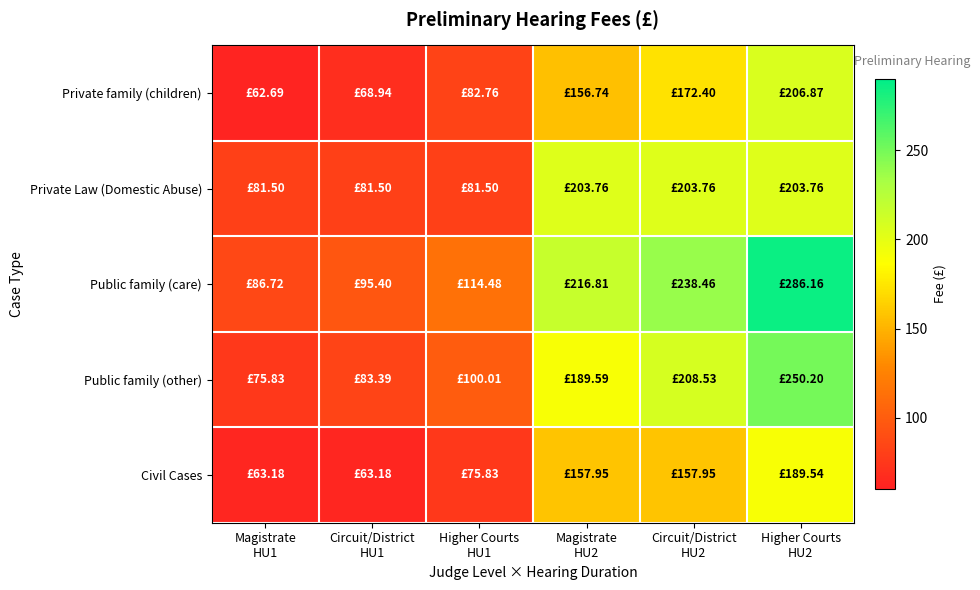

Between Magistrate HU2 and Higher Courts HU2, which series saw the biggest shift?

Public family (care)